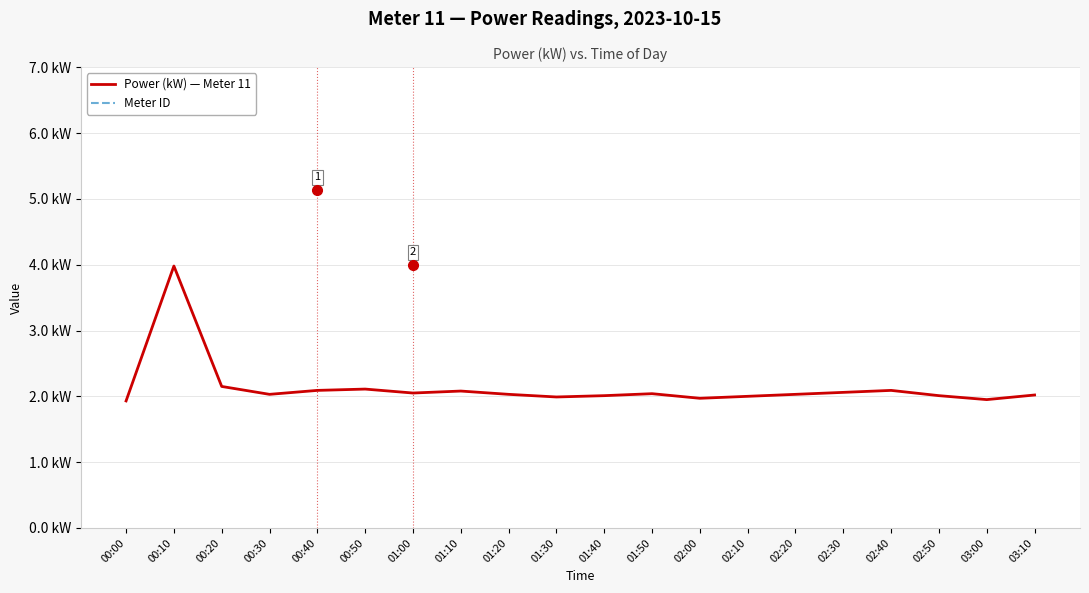

Where is the first local maximum for Power (kW) — Meter 11?

00:10